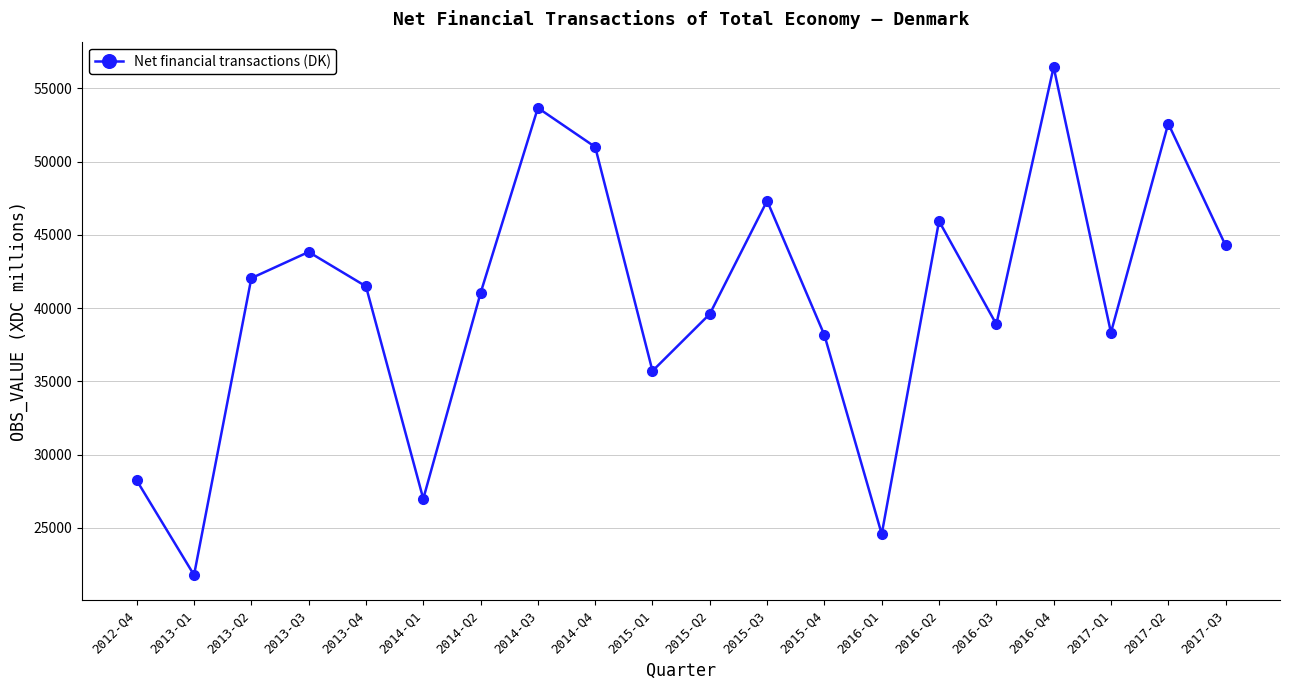

At which category does the chart reach its peak across all series?

2016-Q4